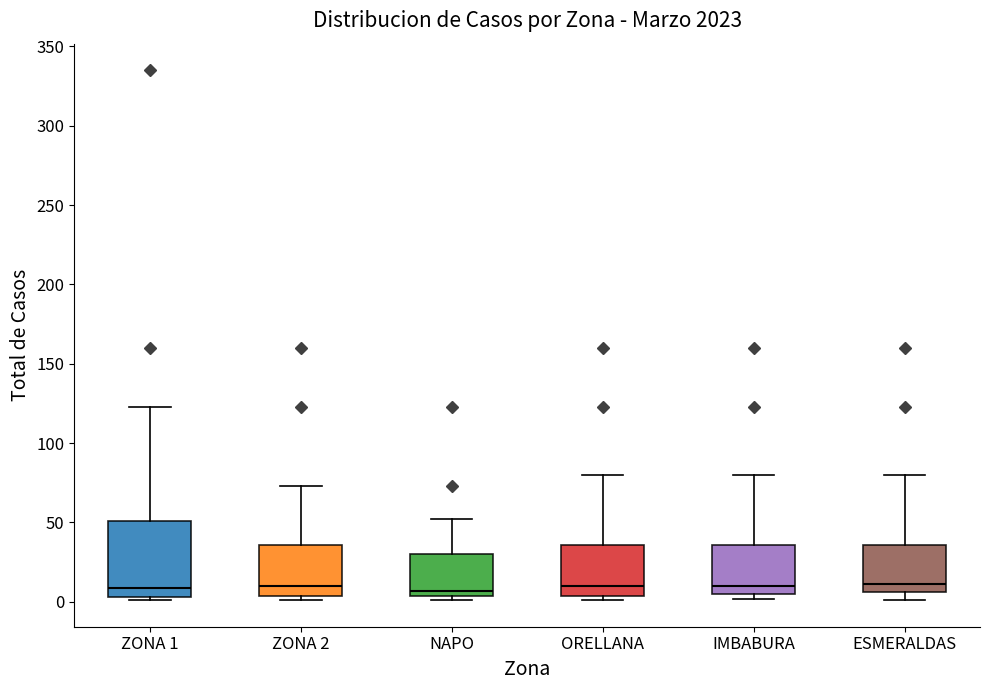

Where does the upper whisker of the box for ZONA 2 end on the y-axis? The values are not printed on the chart, so give them approximately, as read against the axis.

75